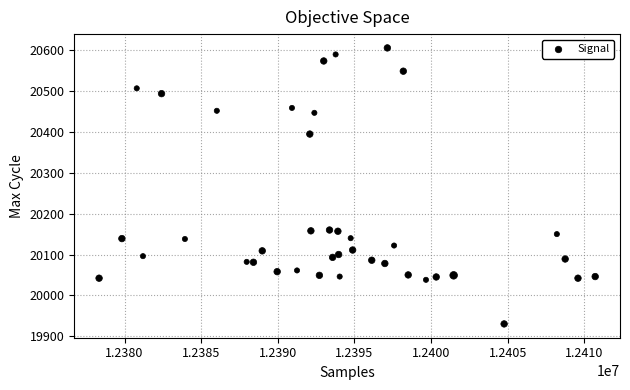

What is the range of Y values (max minus min)?

676